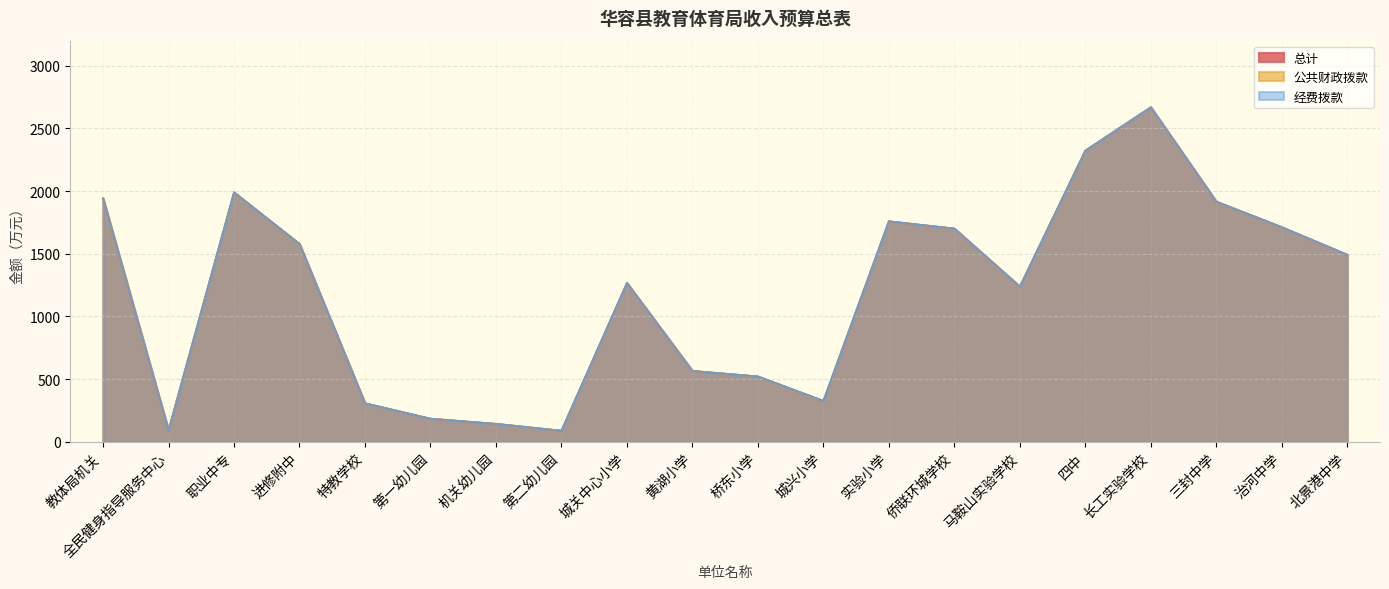

What position from the left is 第二幼儿园?

8